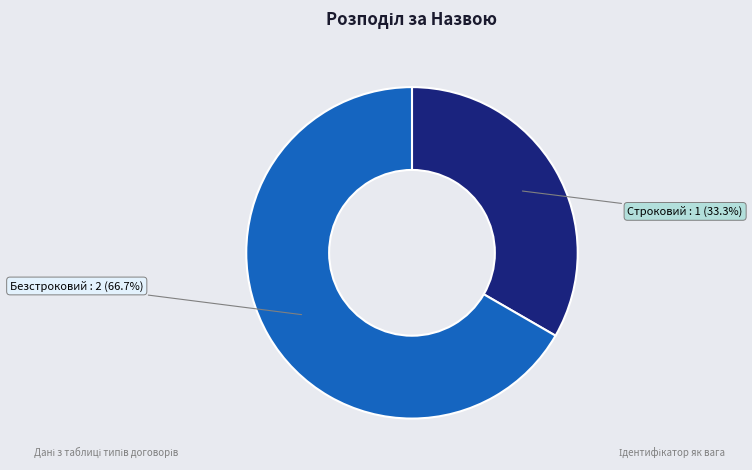

Combined, what portion of the pie is Строковий and Безстроковий?

100.0%